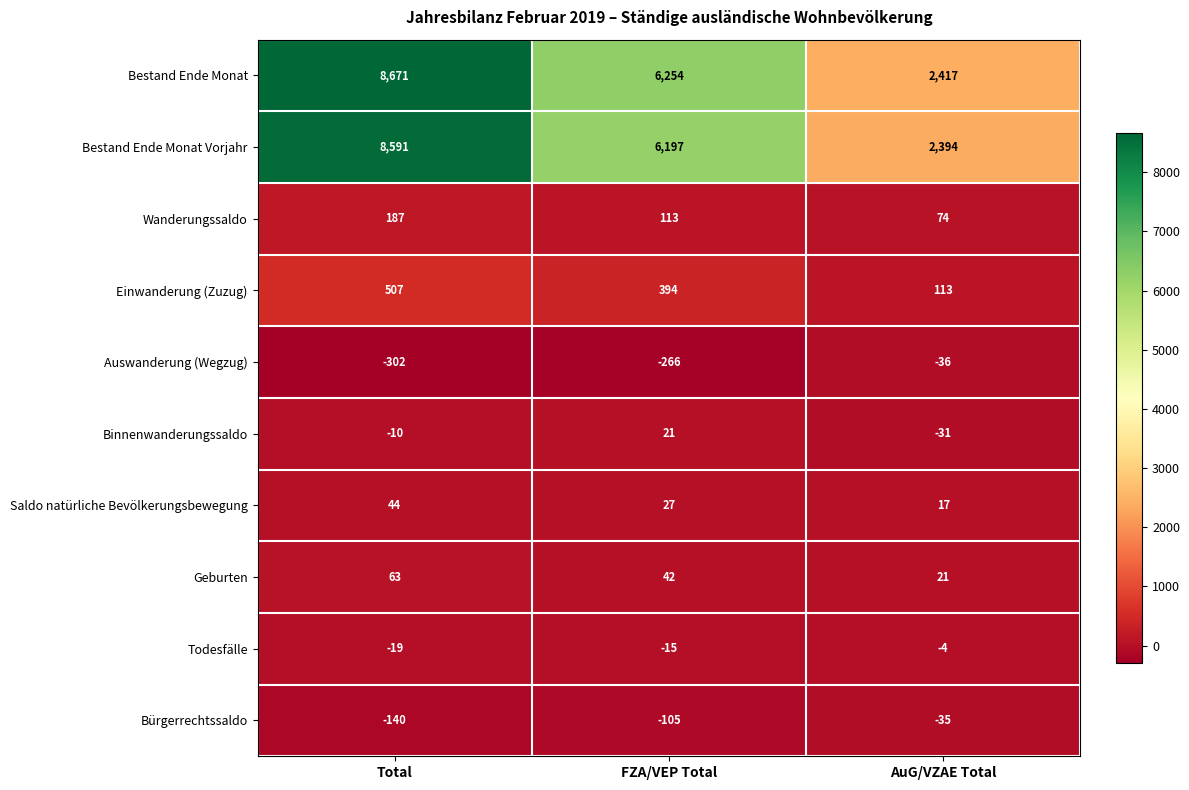

What is the total value across all series at AuG/VZAE Total?

4930